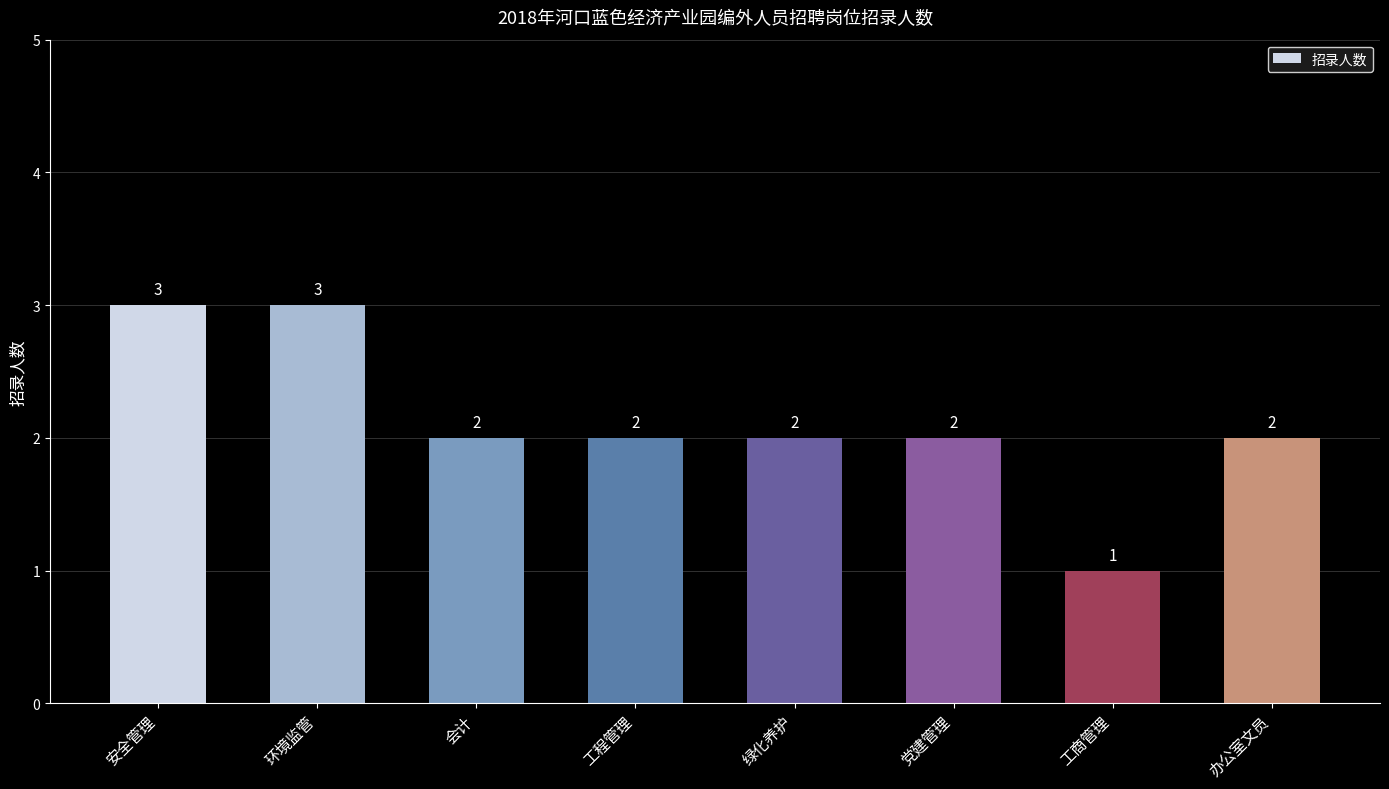

What is the label of the 7th bar from the left?

工商管理